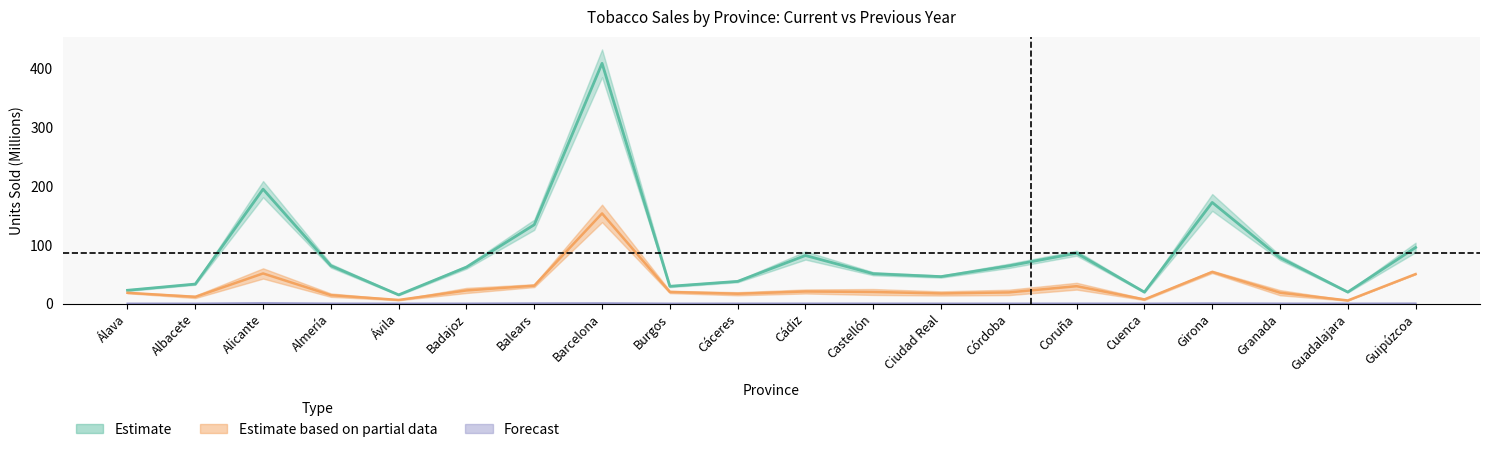

True or false: P_LIAR_ACTUAL and CIGARROS_ACTUAL cross at least once.

False